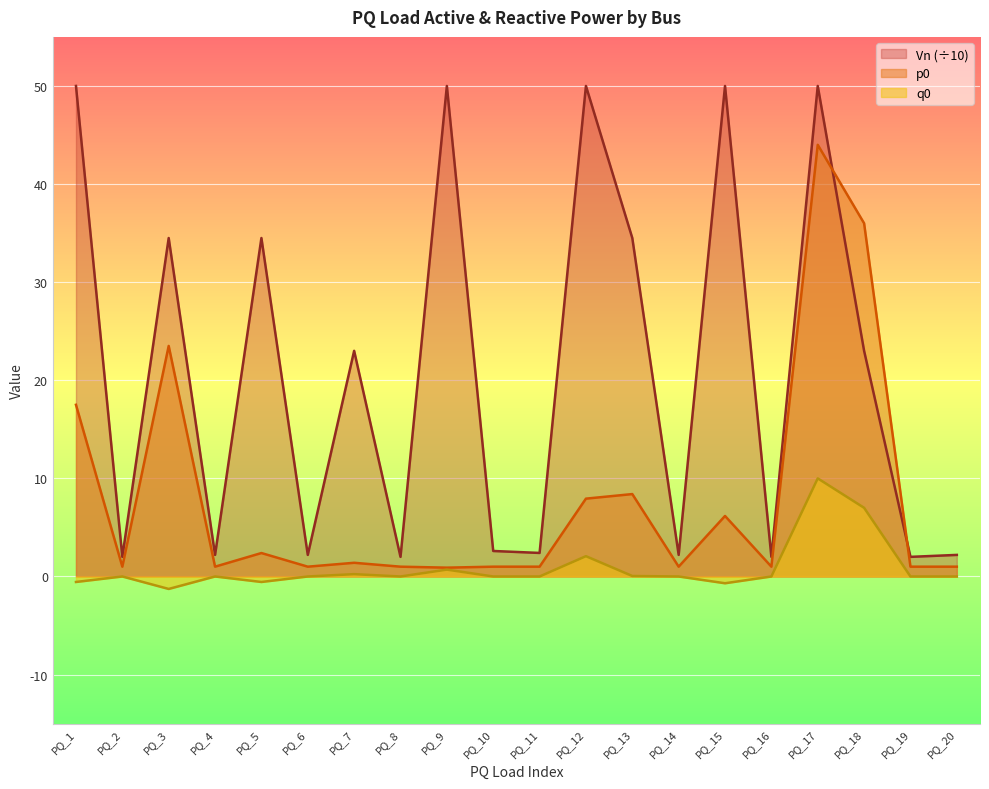

What is the total value across all series at PQ_12?

60.0